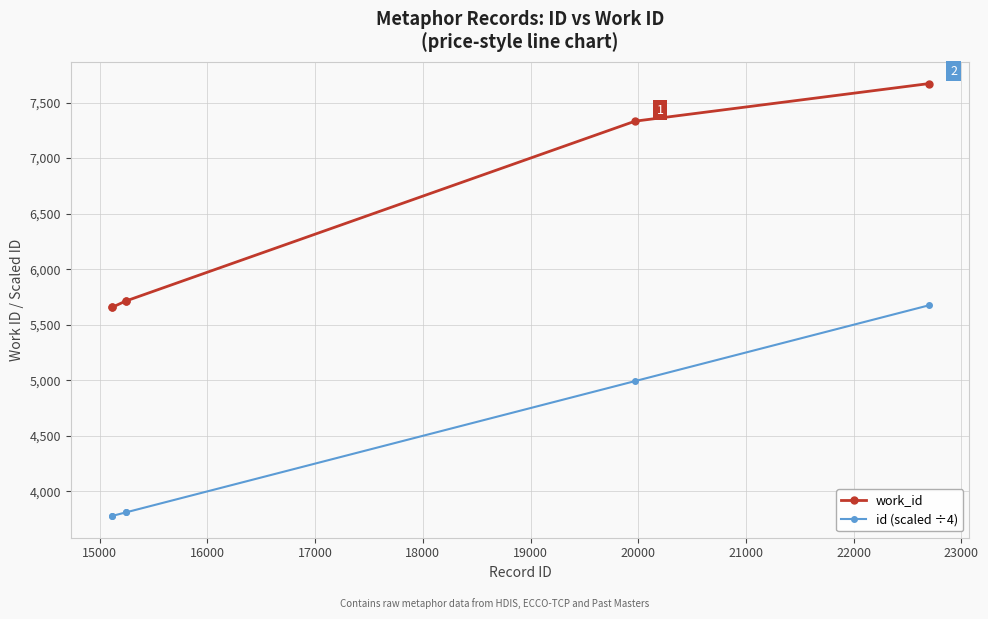

Which series has the largest range (max minus min)?

work_id